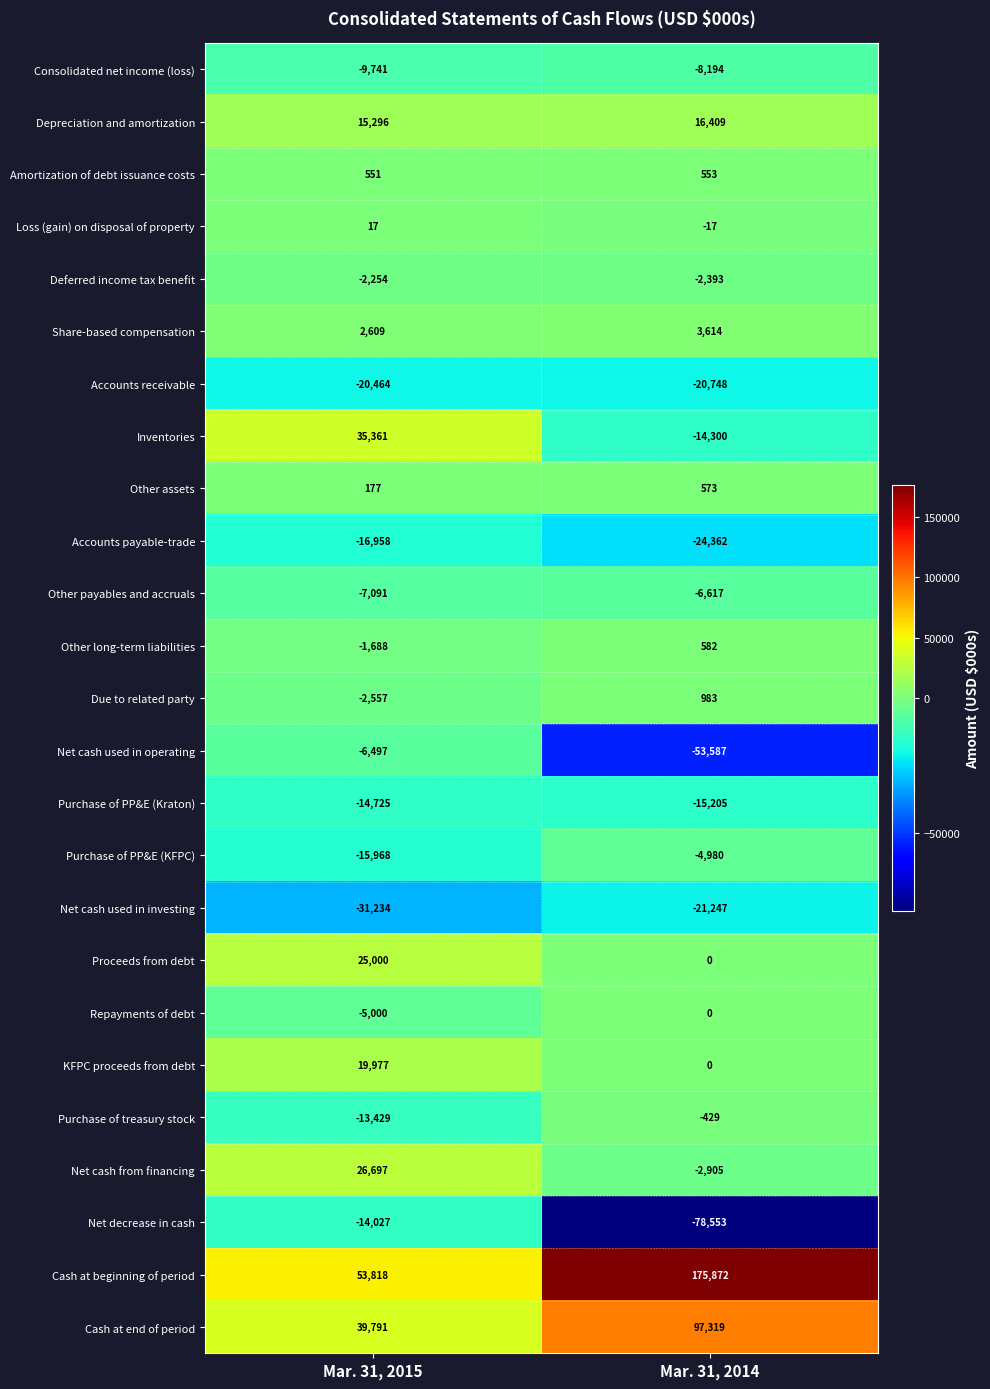

What is the difference between the highest and lowest values at Mar. 31, 2014?

254425